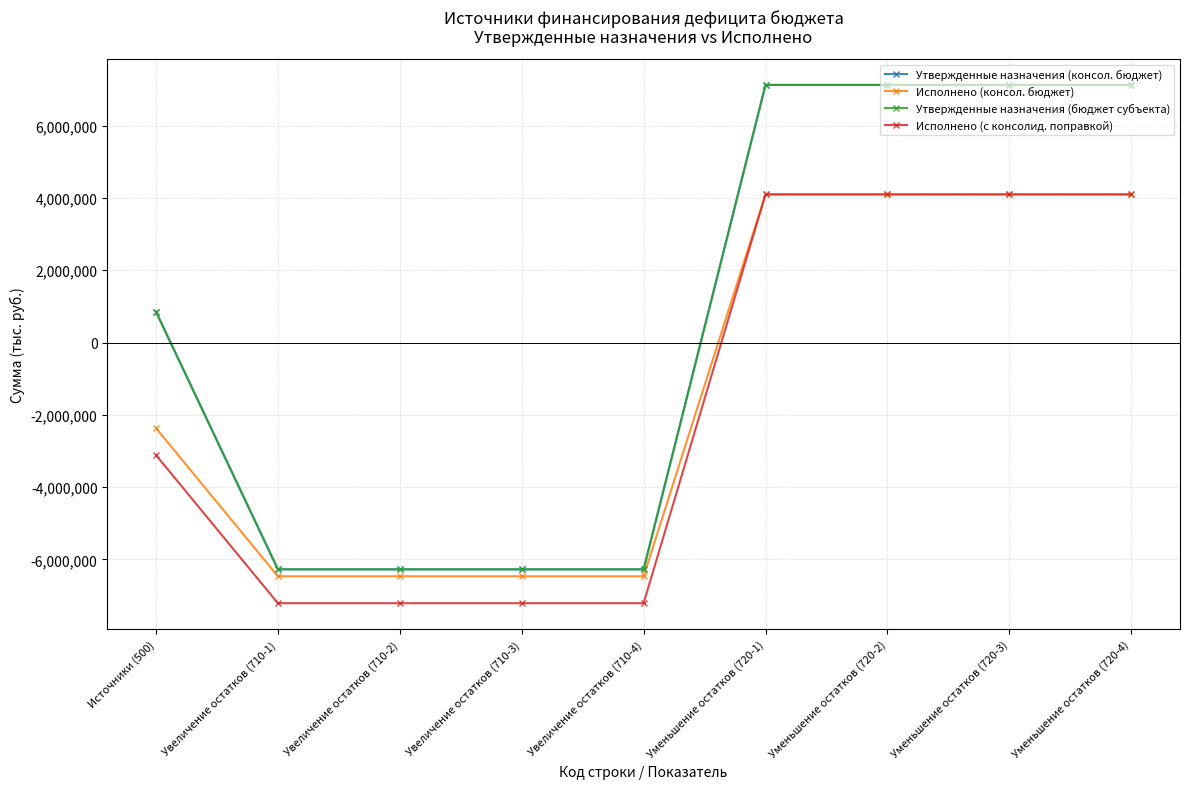

What is the sum of the Исполнено (с консолид. поправкой) values at Уменьшение остатков (720-3) and Источники (500)?

984365.8